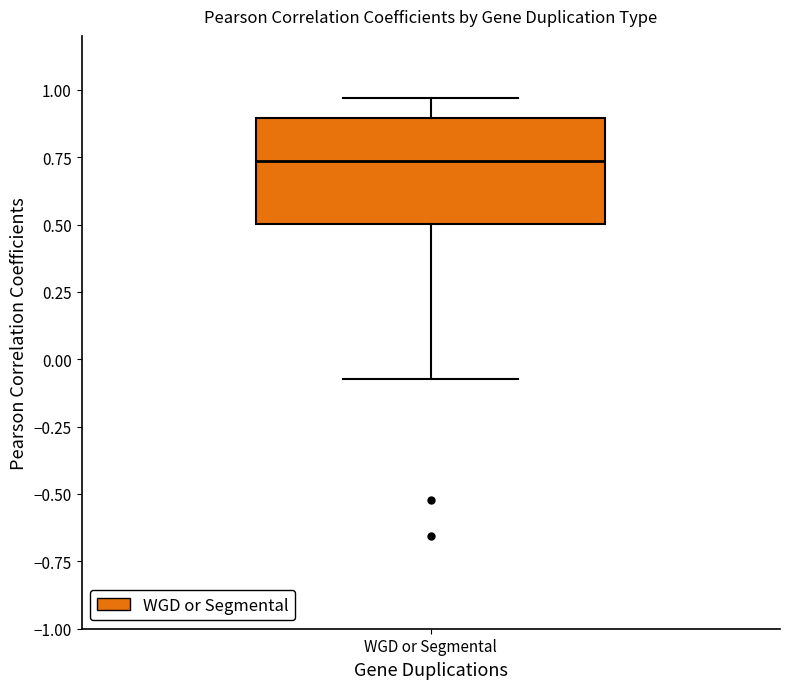

Where does the lower whisker of the box for WGD or Segmental end on the y-axis? The values are not printed on the chart, so give them approximately, as read against the axis.

-0.05